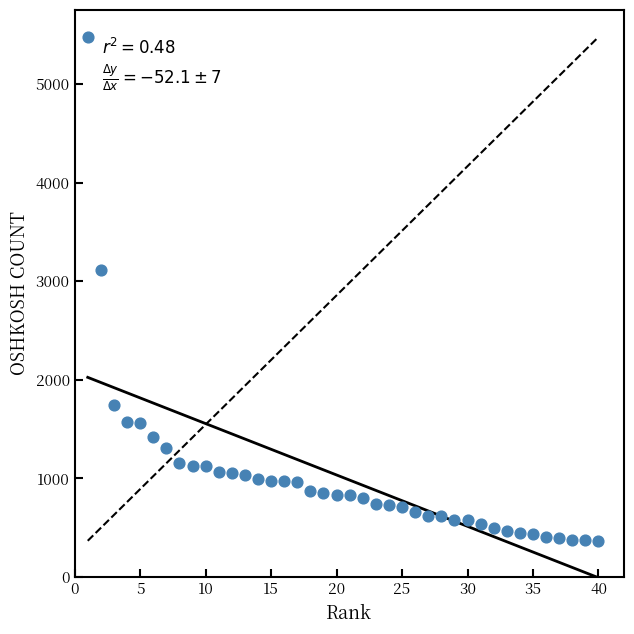

What is the range of Y values (max minus min)?

5108